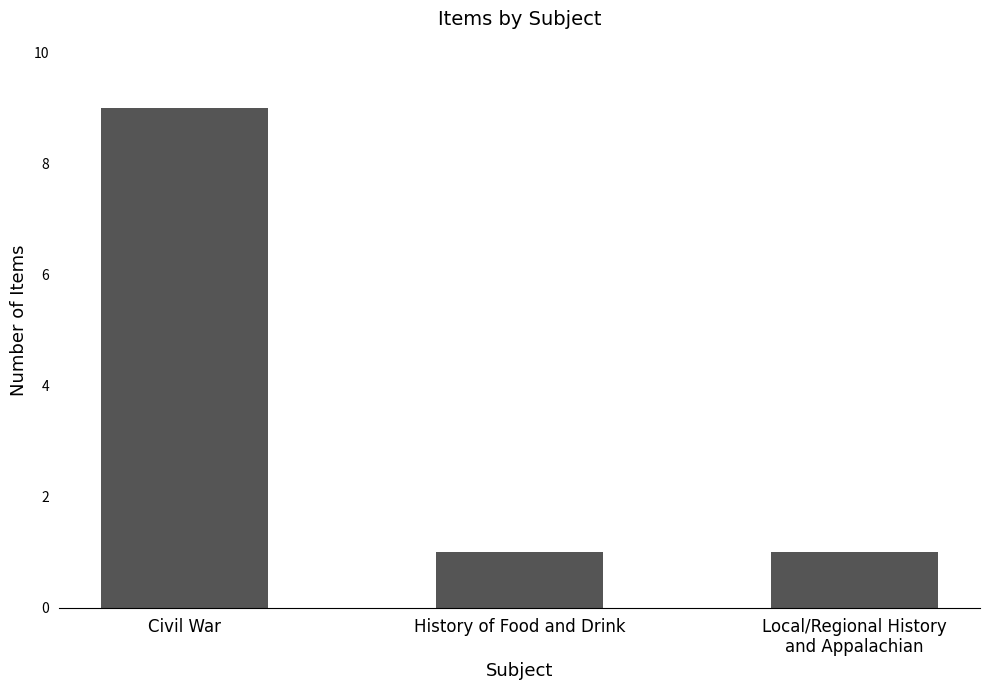

What is the difference between the maximum and second lowest values?

8